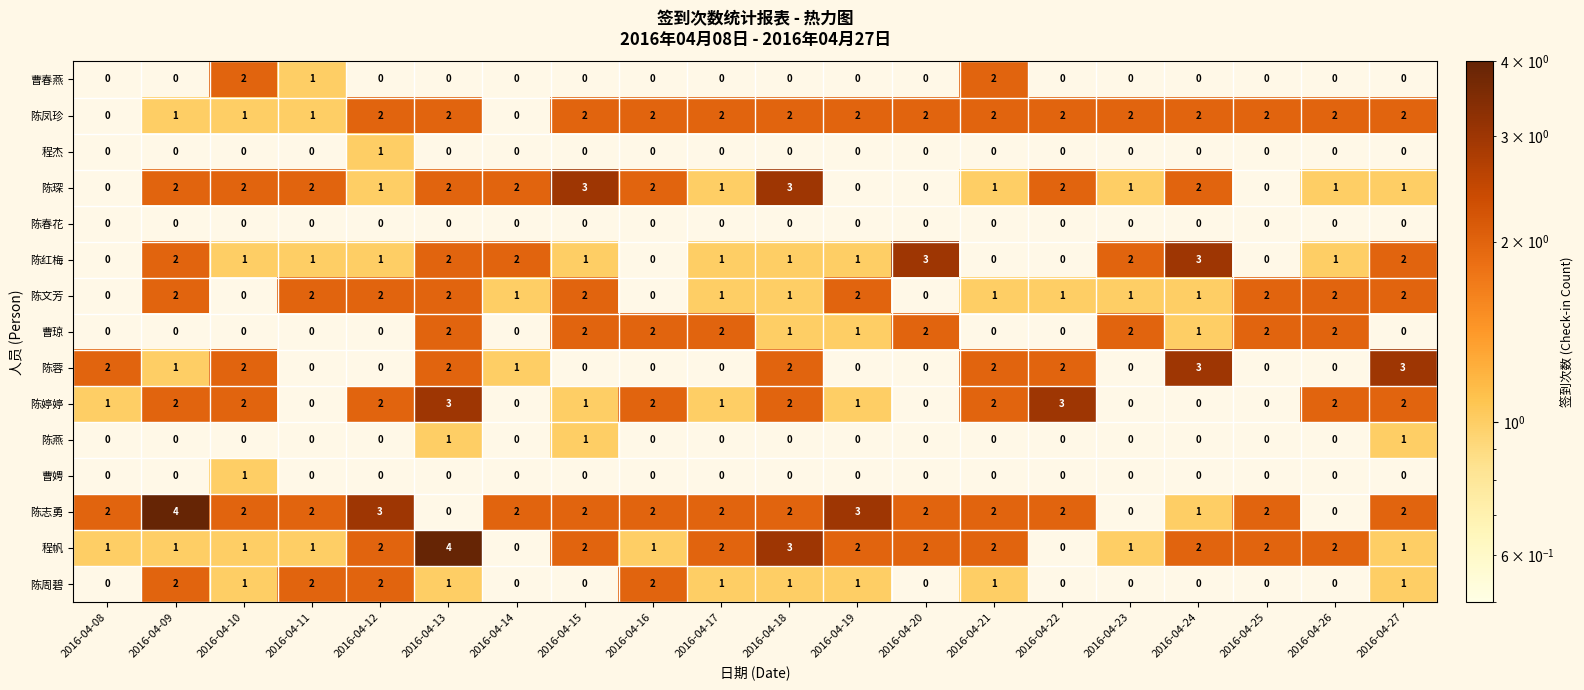

What is the sum of all 陈琛 values?

28